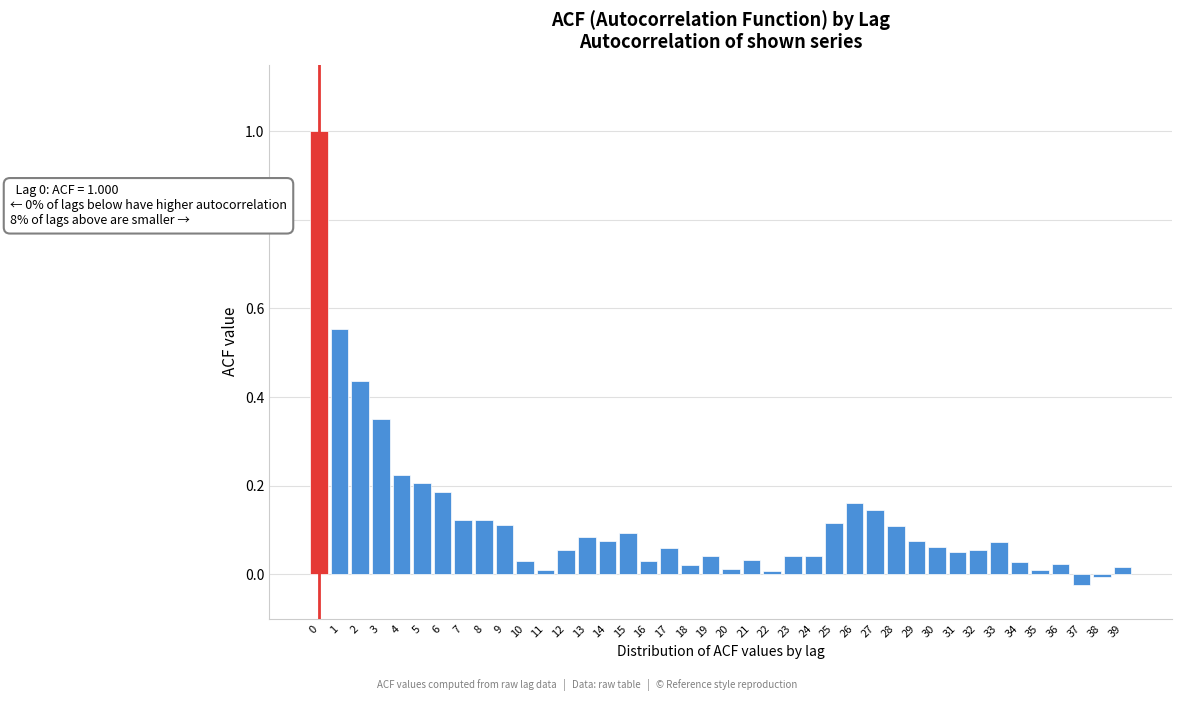

What is the greatest value displayed?

1.0